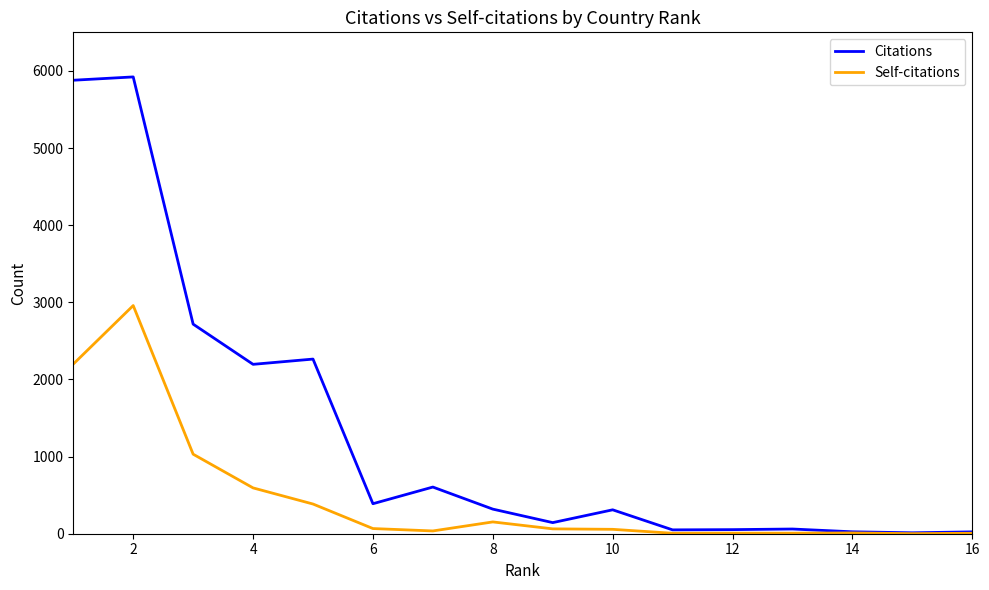

Which series has the largest total across all categories?

Citations